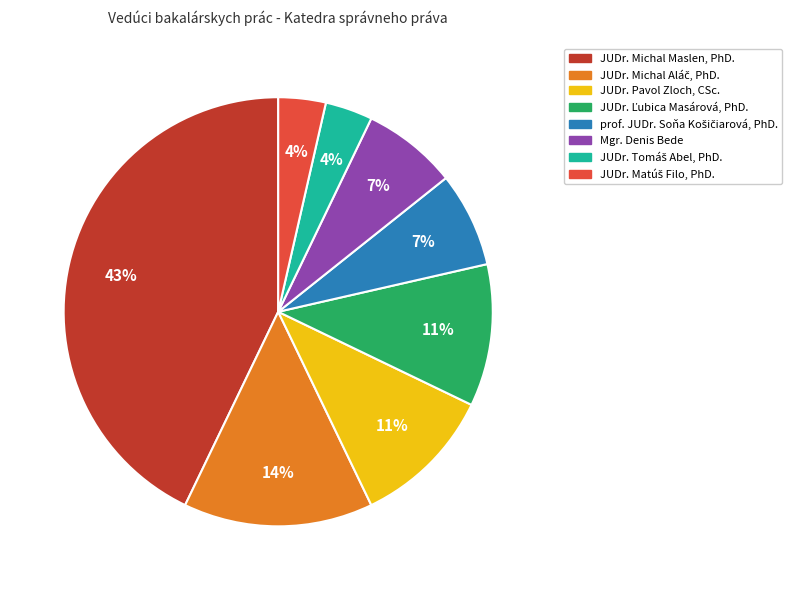

True or false: JUDr. Pavol Zloch, CSc. accounts for 11% of the total.

True